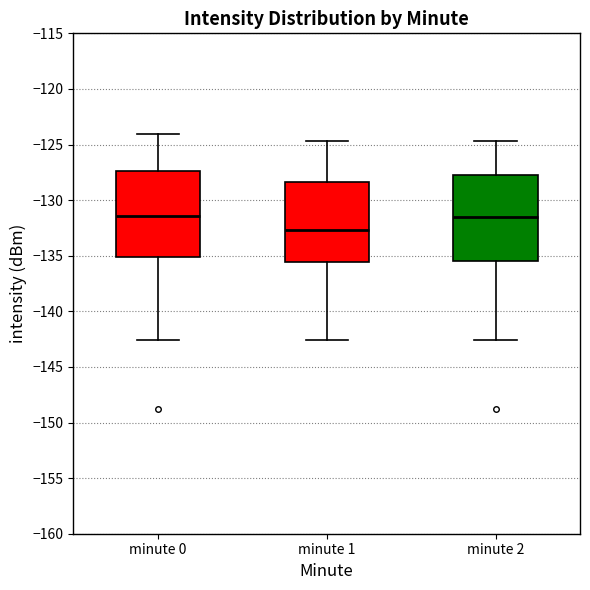

Reading left to right, transcribe this box plot: for each box, give where its median line is, the range the box spans, and where its two whiskers end, as read against the y-axis. The values are not printed on the chart, so give them approximately, as read against the axis.

minute 0: median -131.5, box -135.0 to -127.5, whiskers -142.5 to -124.0
minute 1: median -132.5, box -135.5 to -128.5, whiskers -142.5 to -124.5
minute 2: median -131.5, box -135.5 to -128.0, whiskers -142.5 to -124.5